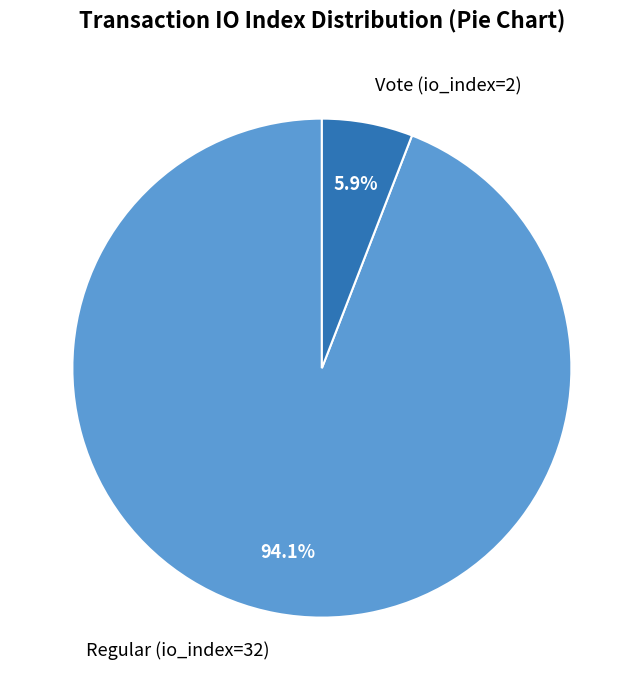

To the nearest percent, what is the average slice percentage?

50%